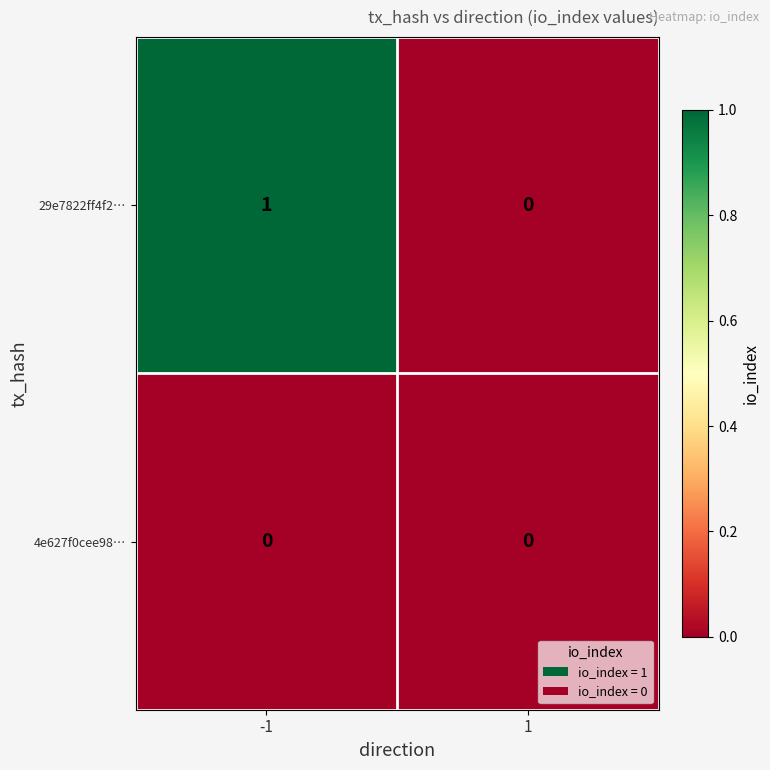

Reading right to left, transcribe all the data shown in this chart.

29e7822ff4f2…: 0	1
4e627f0cee98…: 0	0